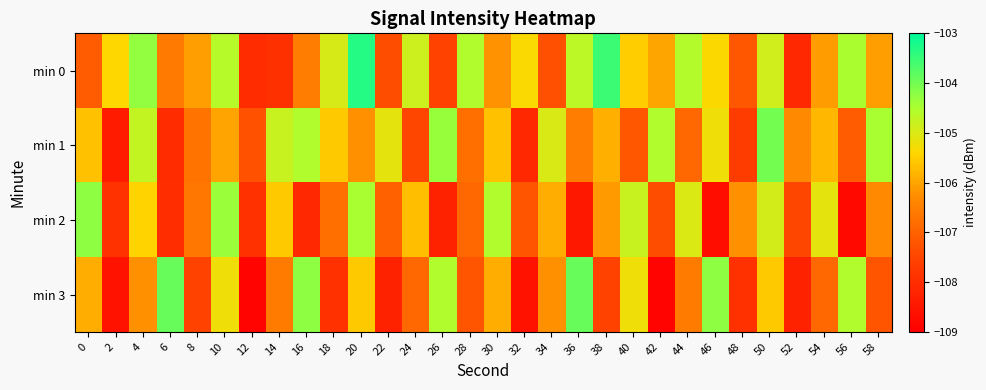

What is the greatest value displayed?

-103.3